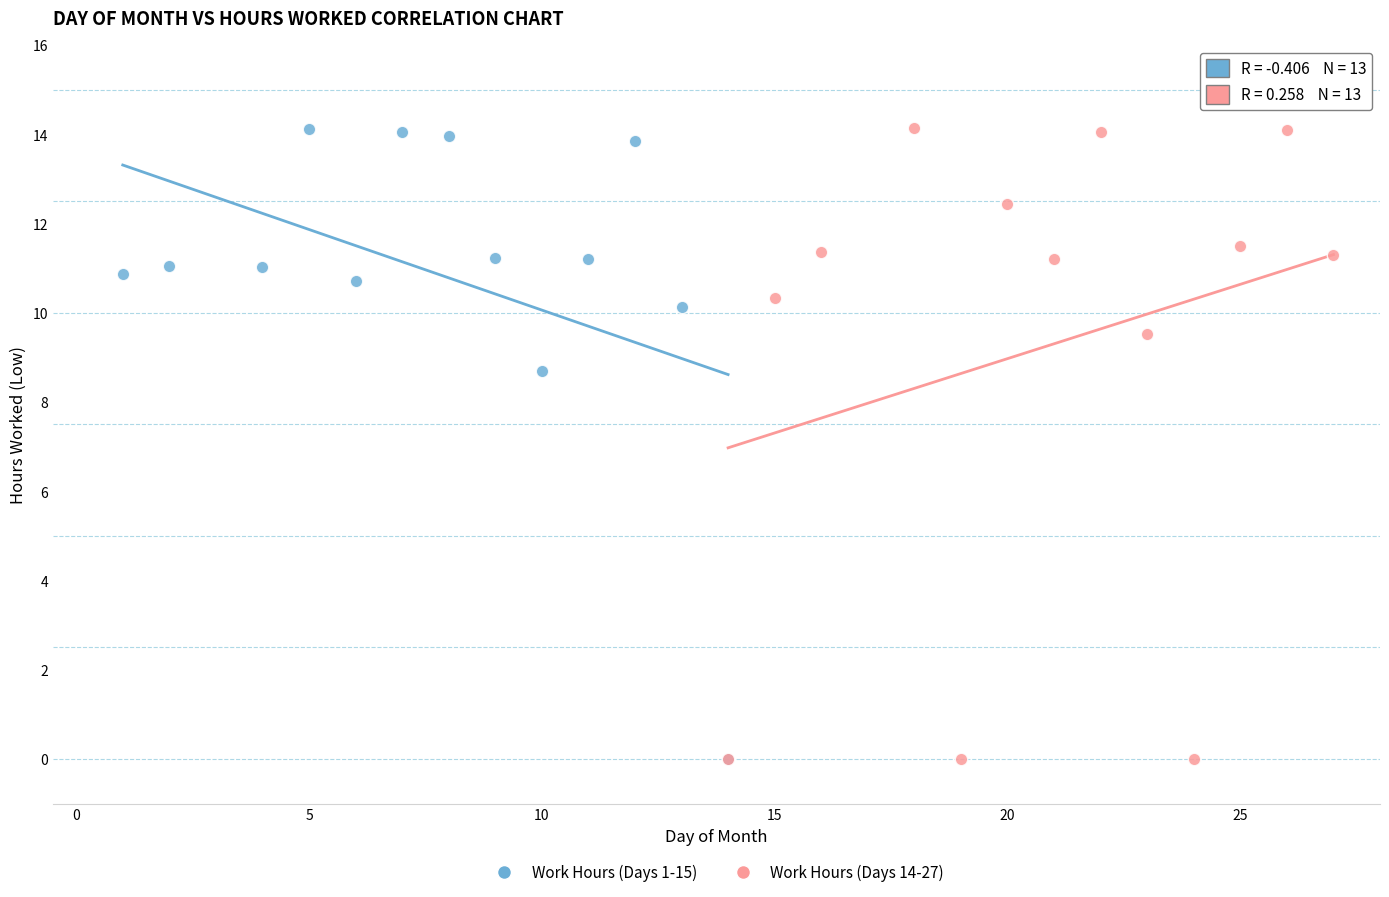

What are all the series names shown in the legend?

Work Hours (Days 1-15), Work Hours (Days 14-27)